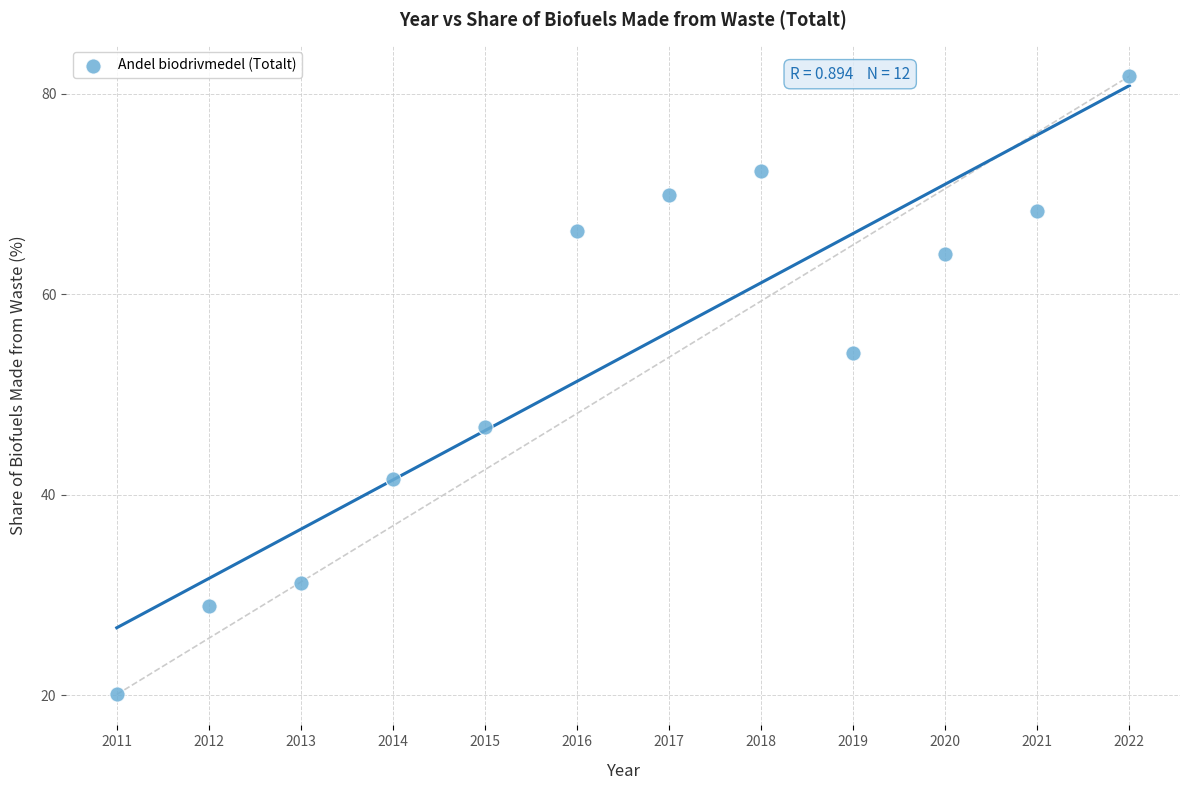

What Y value in the scatter plot is closest to 50?

46.8